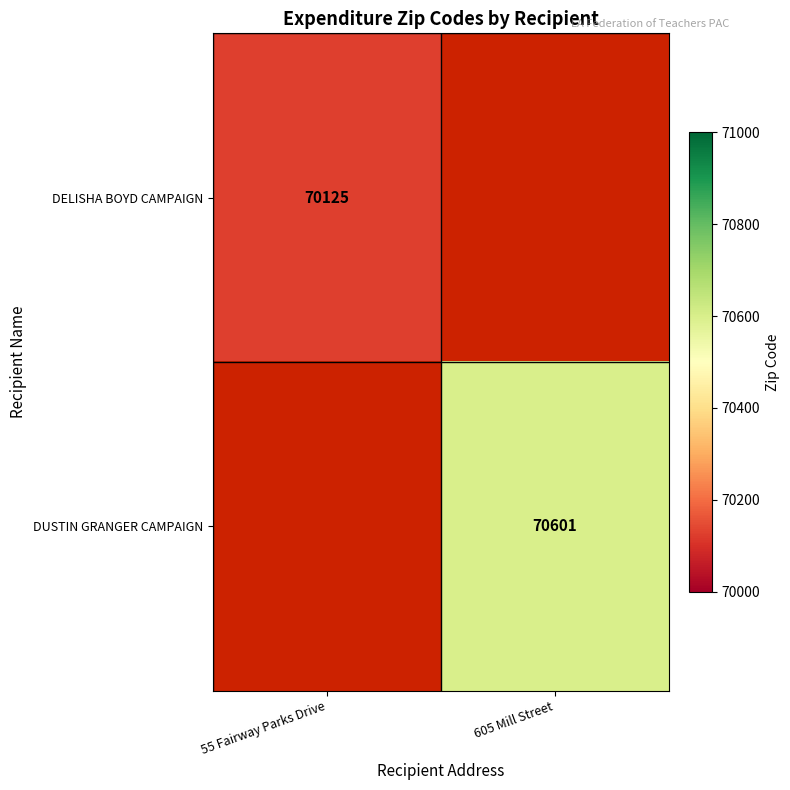

True or false: DUSTIN GRANGER CAMPAIGN has a value of 112066 at 605 Mill Street.

False